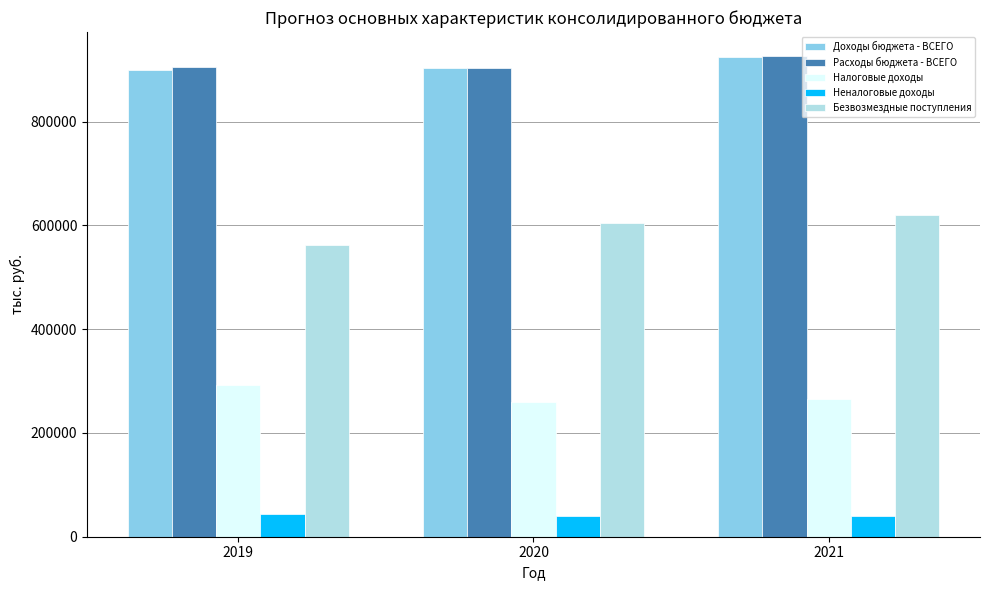

At how many categories does at least one series exceed 698270?

3